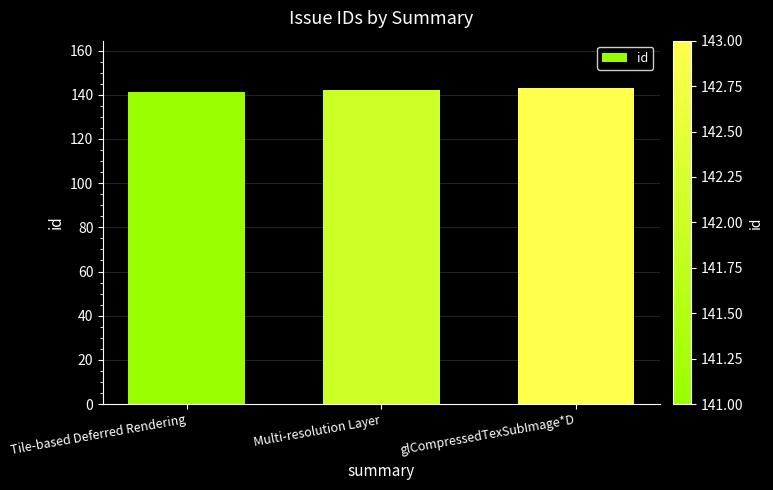

What is the approximate value at Multi-resolution Layer?

142